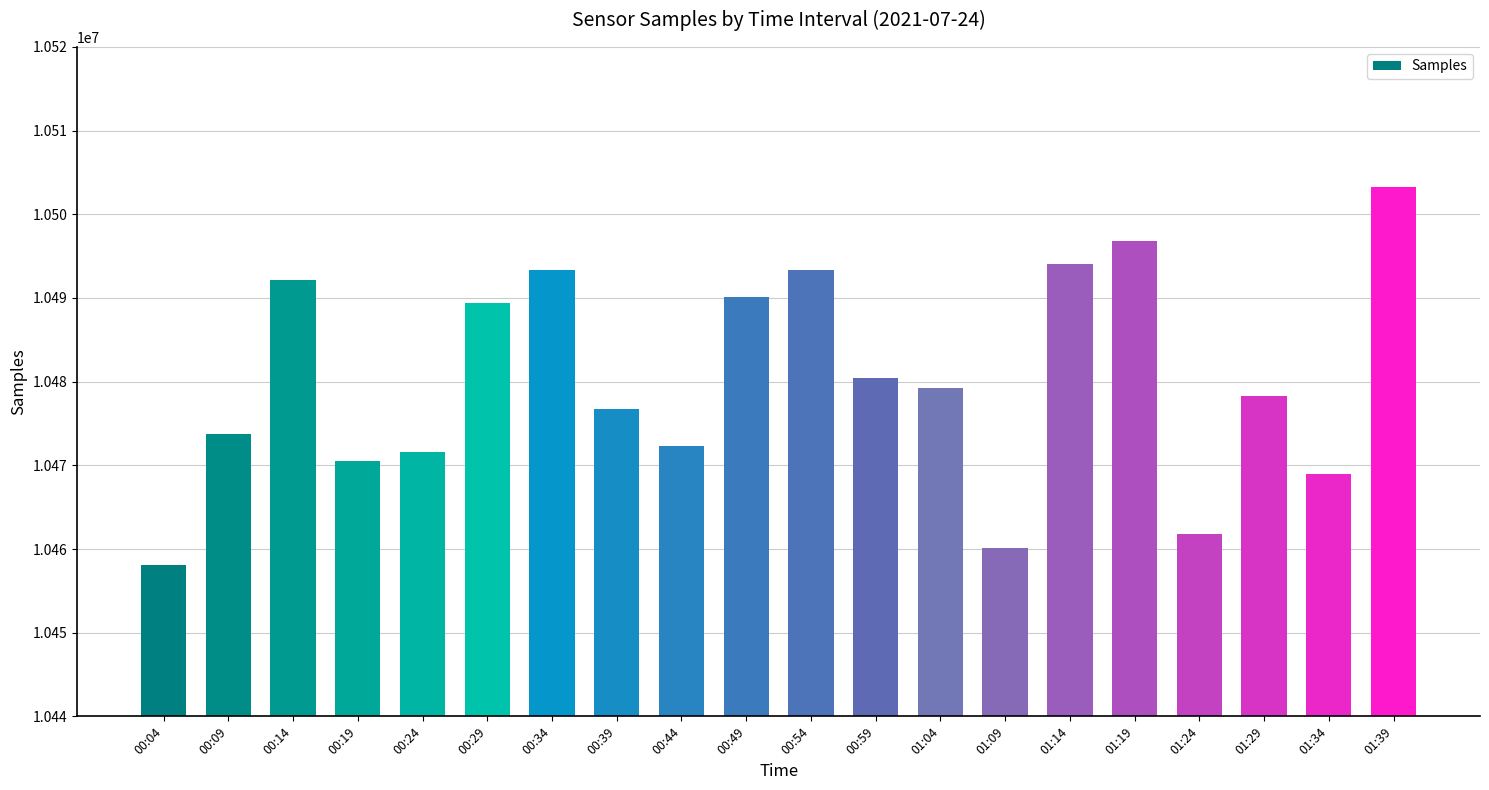

Is it true that the value at 01:19 is 10496826?

True